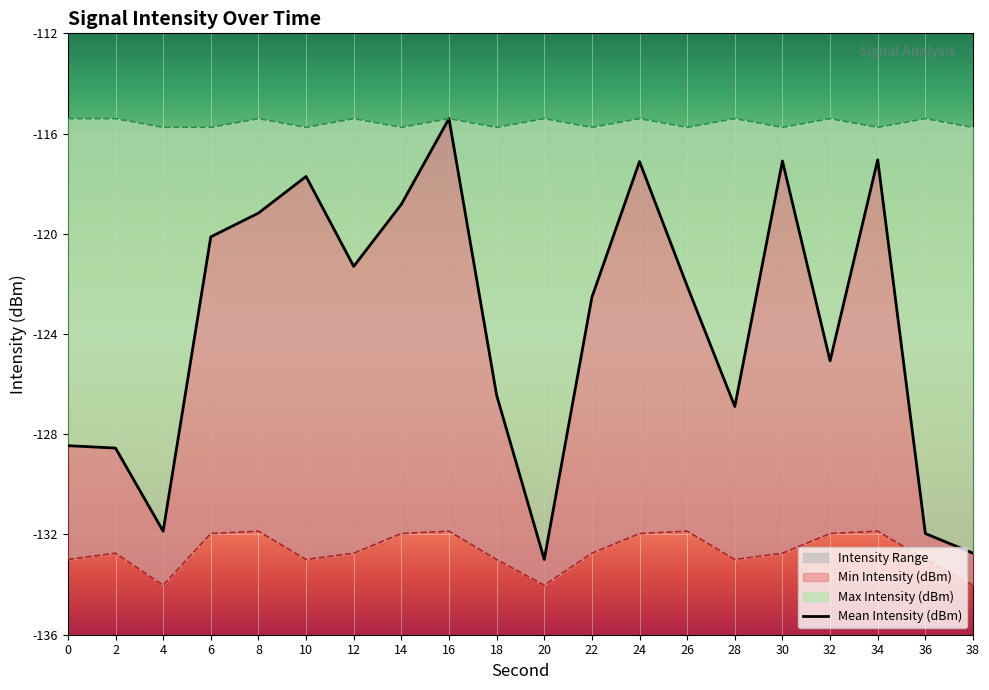

What is the difference between the second highest and minimum values in the Min Intensity (dBm) series?

2.2